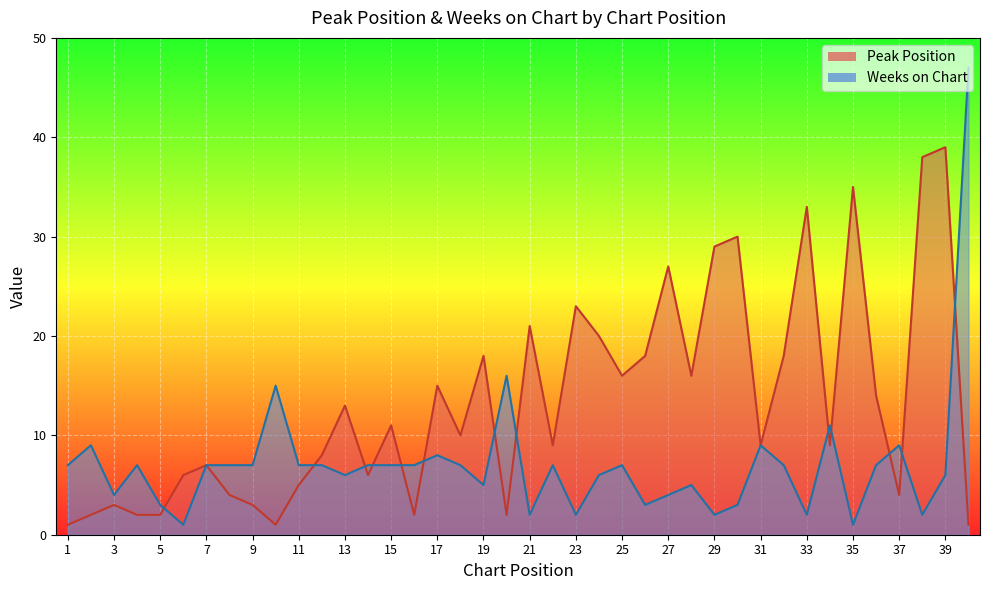

At which category does Weeks on Chart reach its first local peak?

2